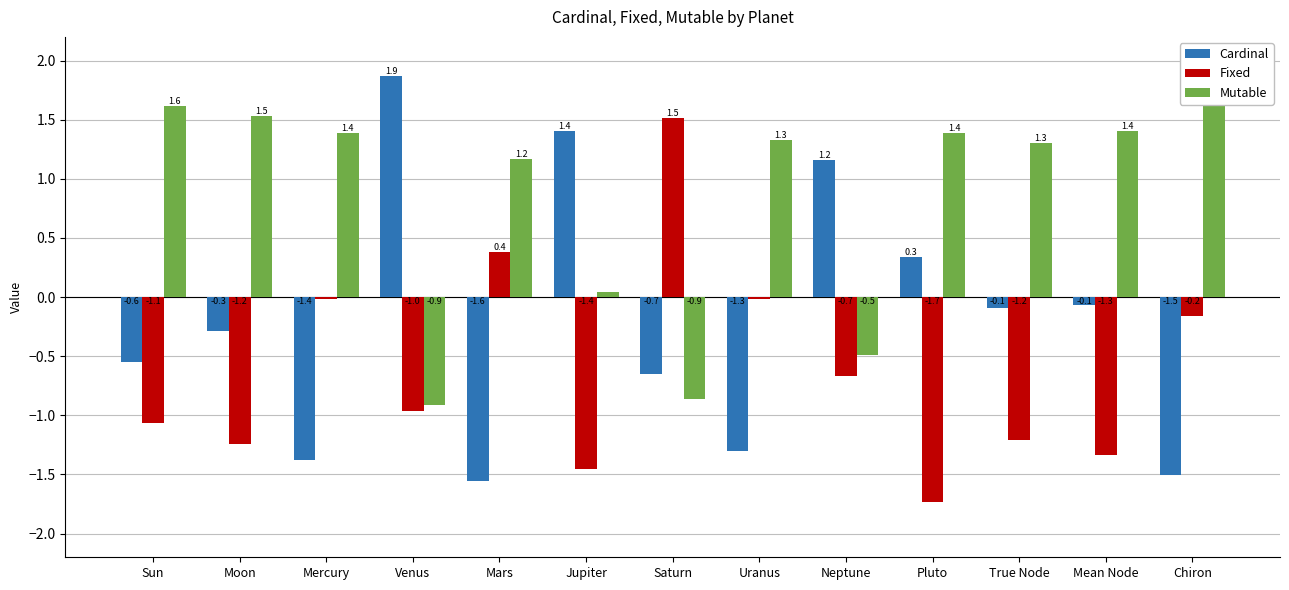

Between Mercury and Mean Node, which series saw the biggest shift?

Fixed